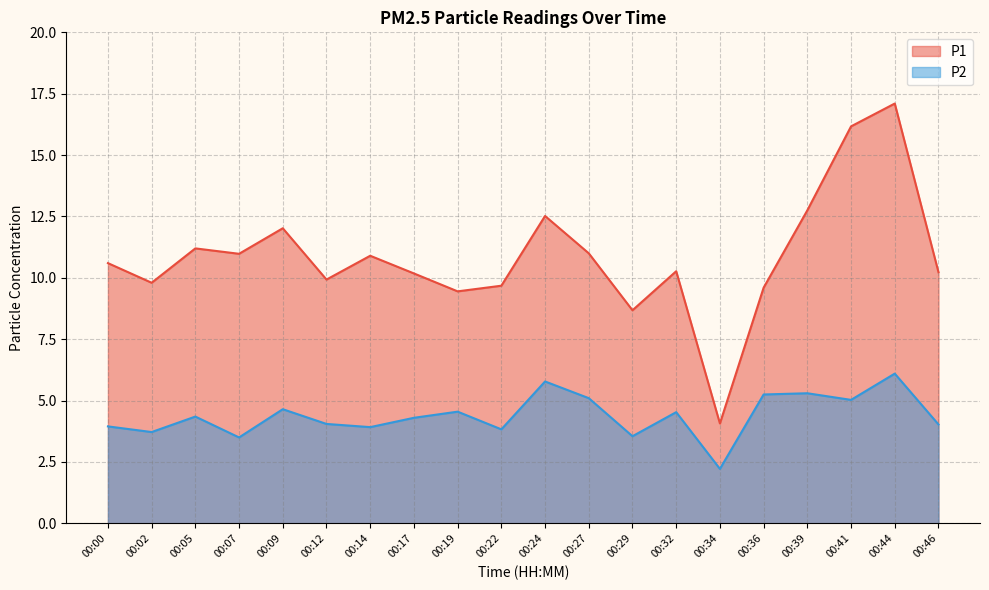

What is the sum of the P1 values at 00:46 and 00:36?

19.8